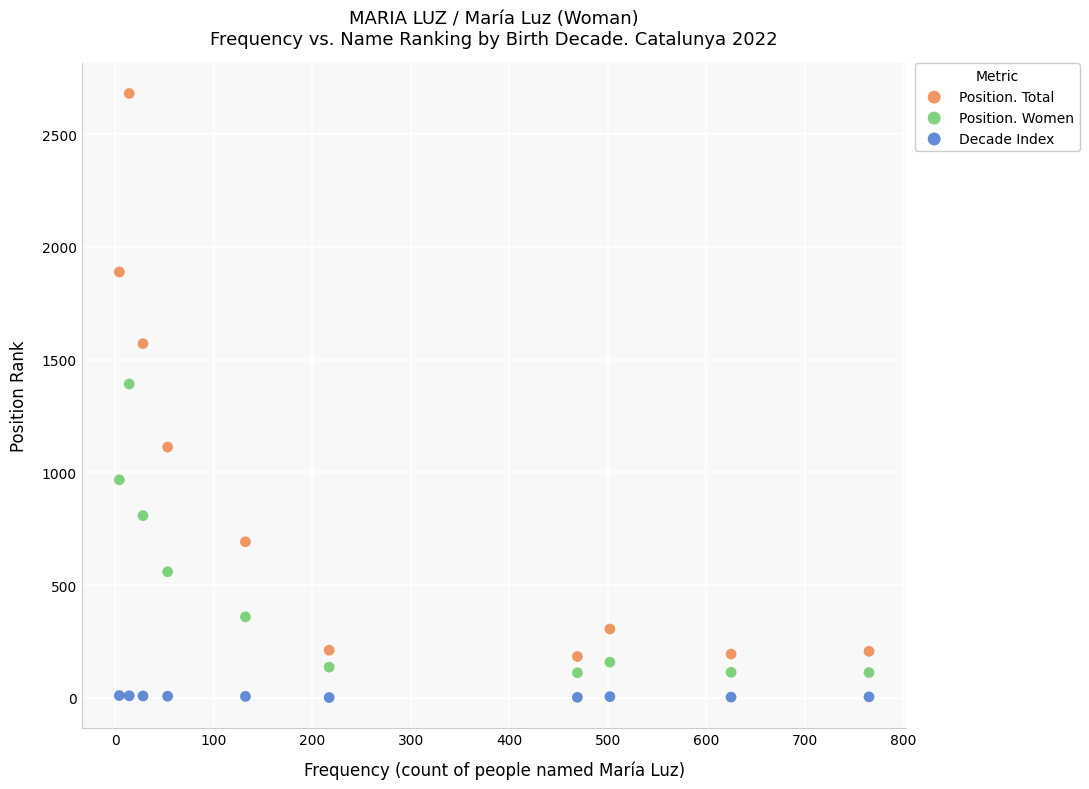

Across all data points, what is the range of Y values (max minus min)?

2680